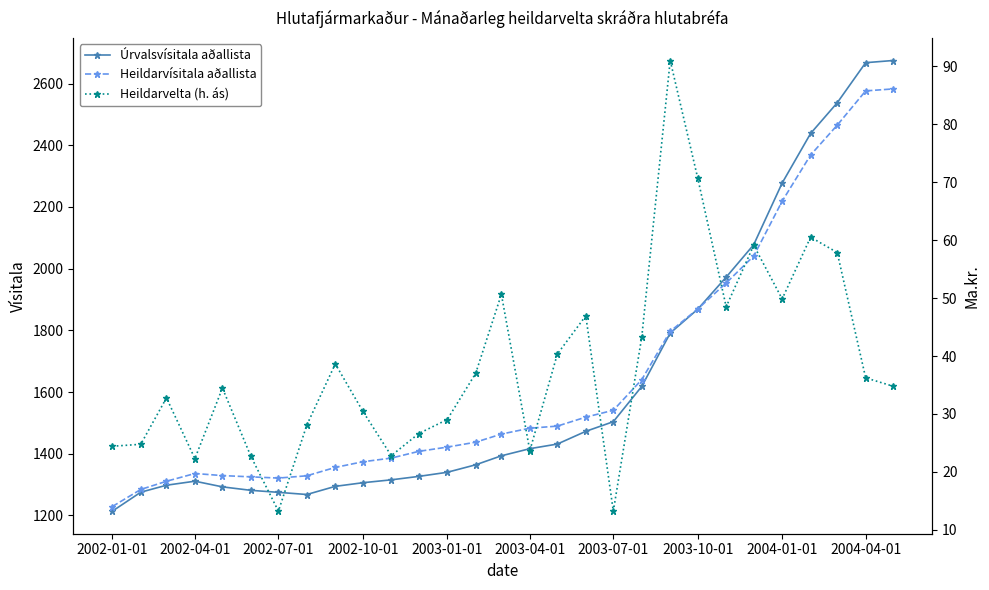

The Úrvalsvísitala aðallista series shows 2237.2 at 2002-10-01. True or false?

False